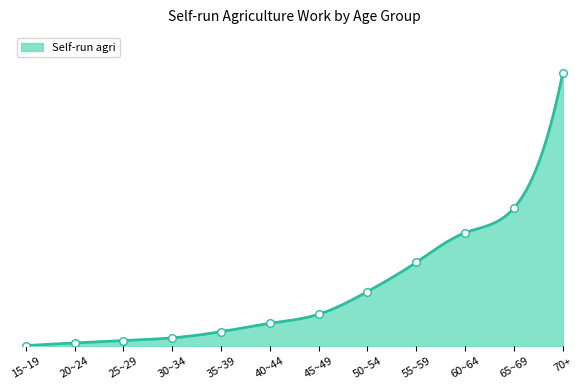

What is the change in value from 20~24 to 65~69?

+101716